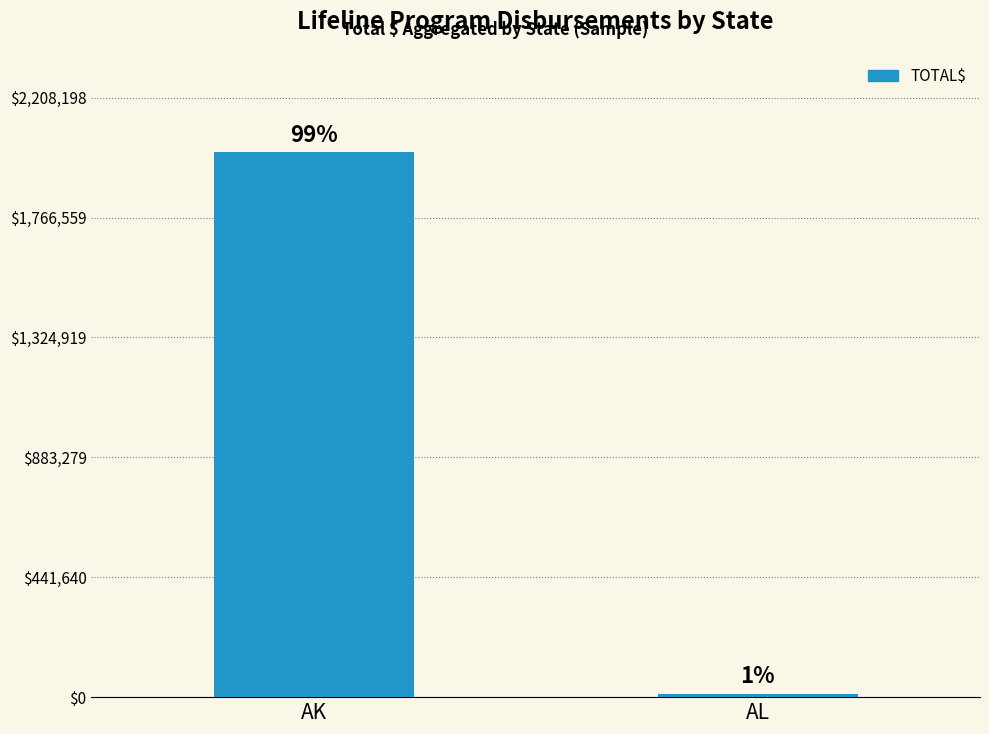

How many bars are there in total?

2